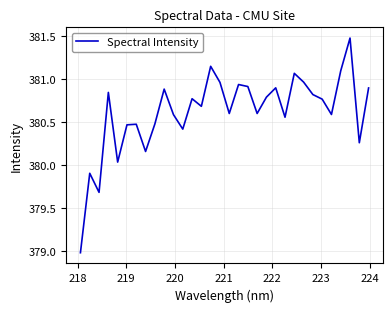

What is the minimum value shown in the chart?

379.0